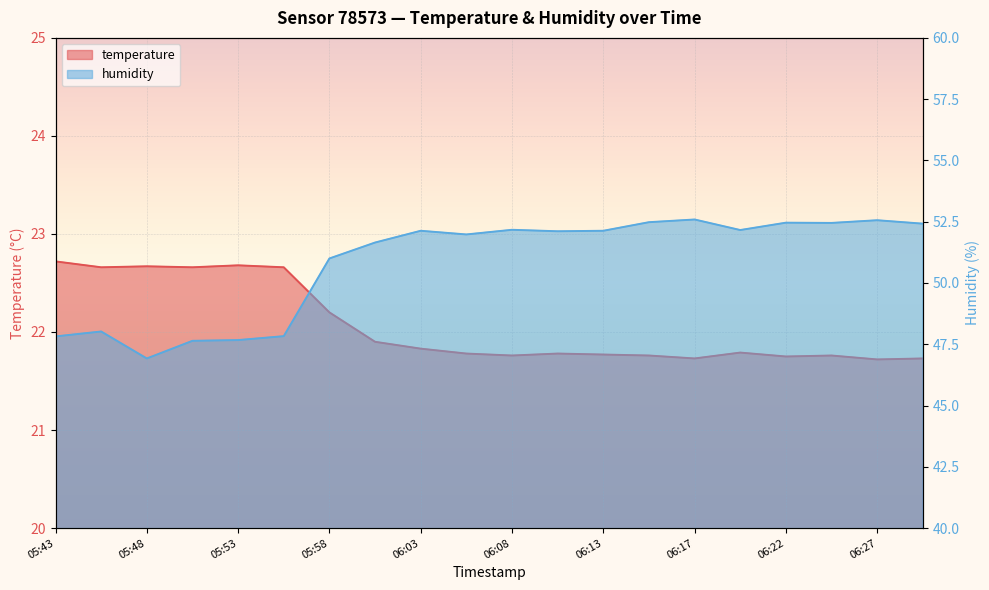

What is the approximate value of humidity at 06:30?

52.4